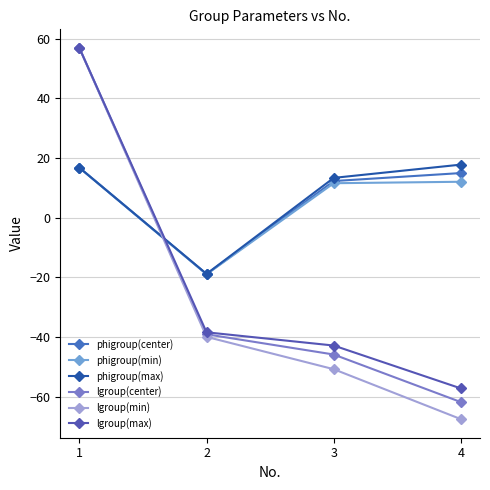

Where is phigroup(center) nearest to the value -1?

3